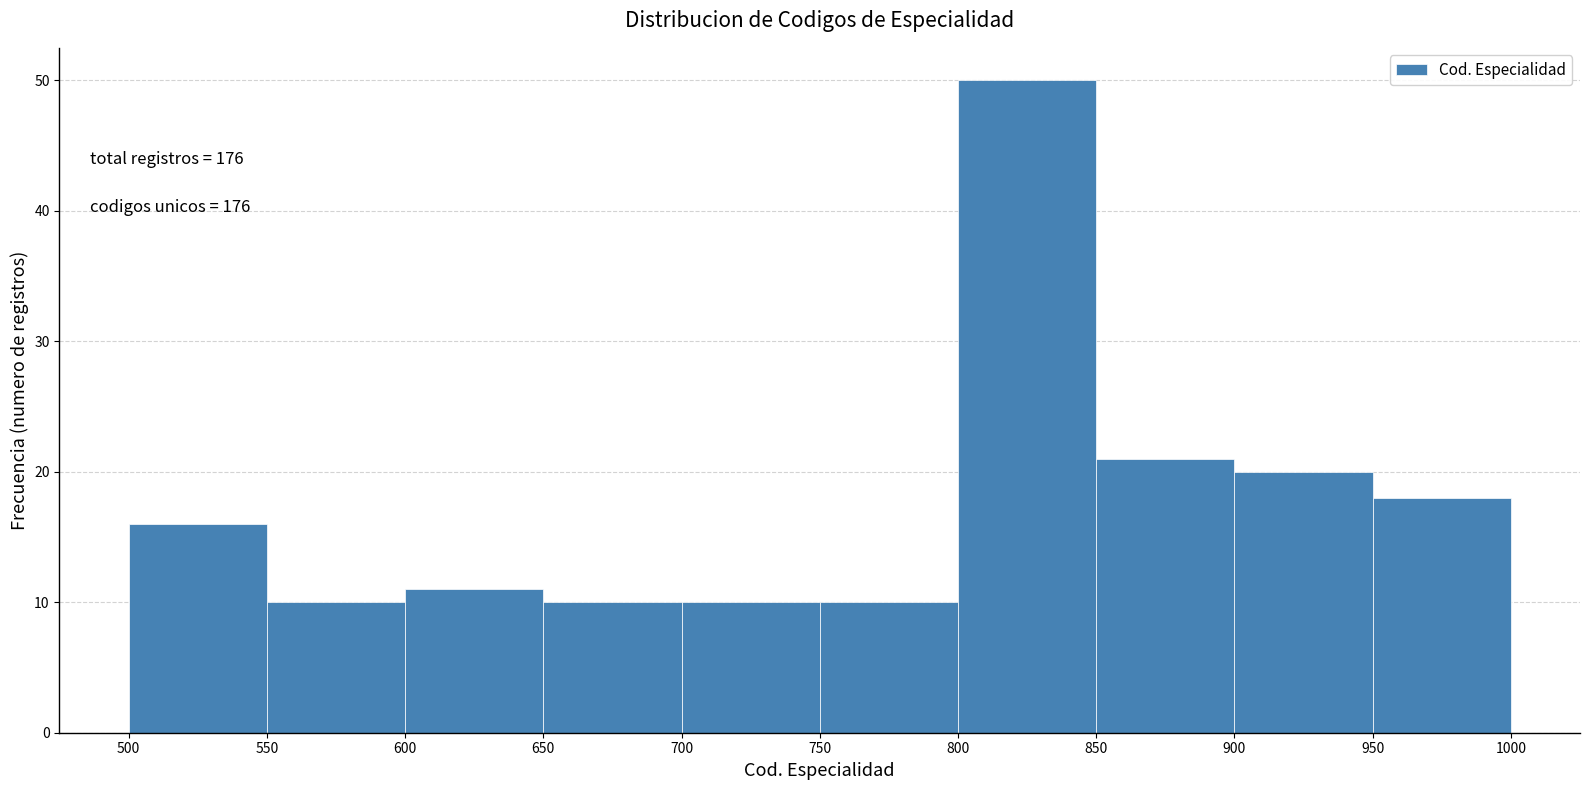

Over which range of the x-axis is the bar tallest?

800 to 850